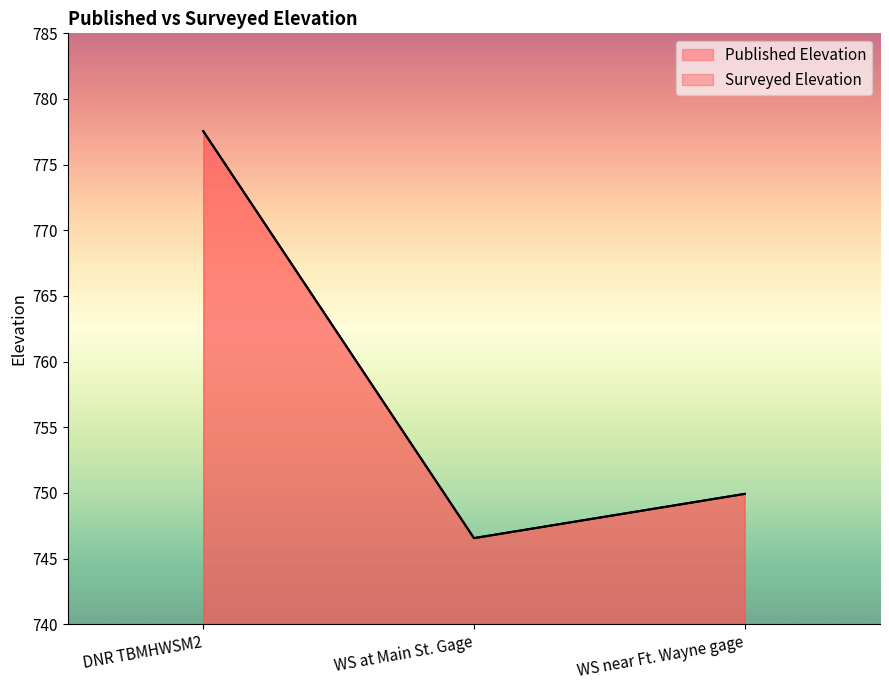

What is the sum of all Published Elevation values?

2274.0